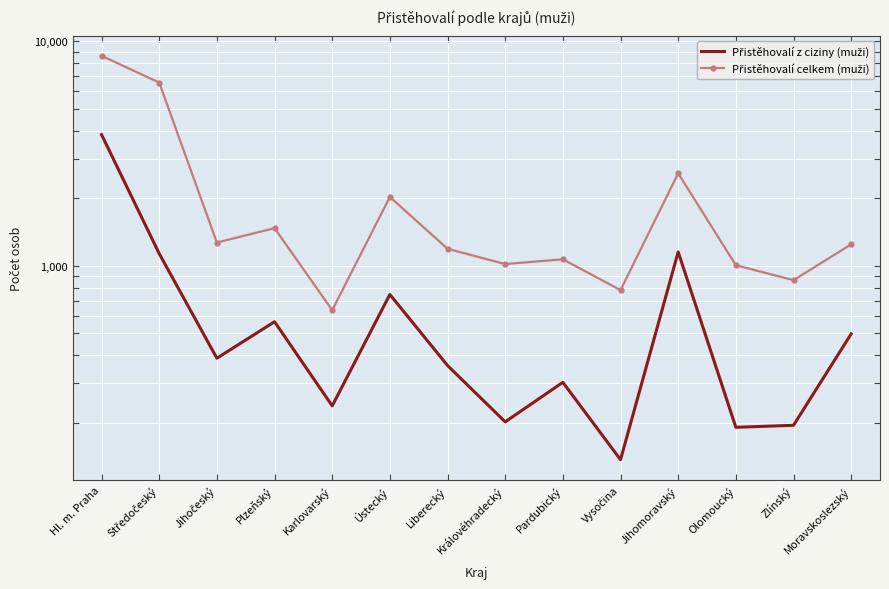

True or false: Přistěhovalí z ciziny (muži) and Přistěhovalí celkem (muži) intersect in this chart.

False